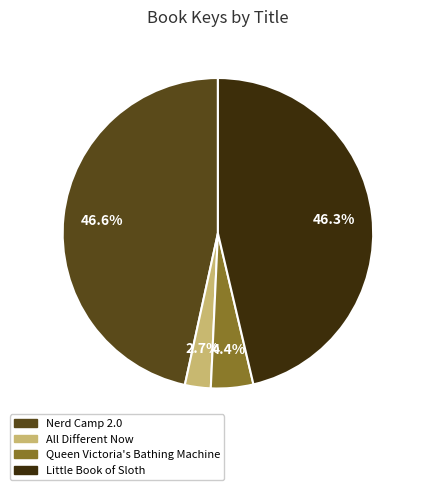

Does any single category account for the majority?

No